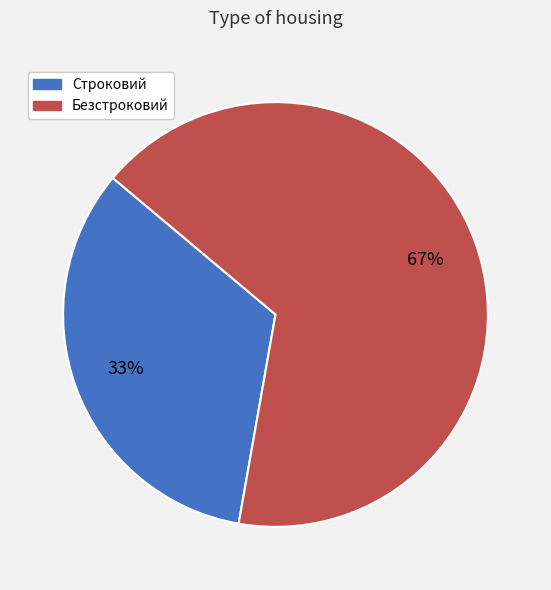

Does Строковий represent more than half of the total?

No